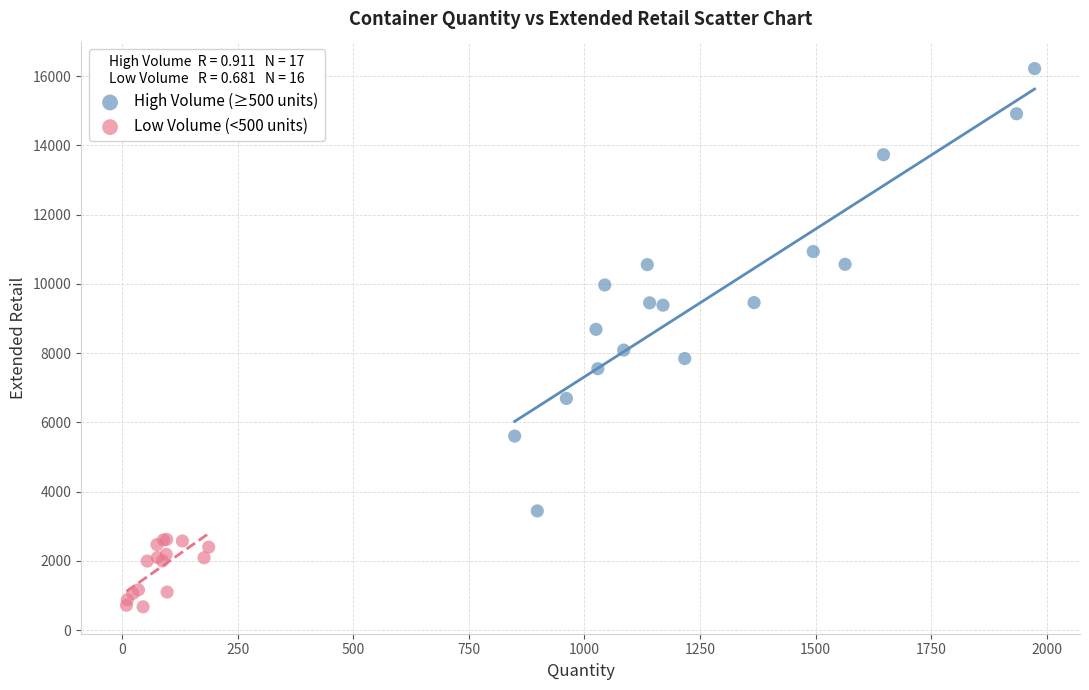

What are all the series names shown in the legend?

High Volume (≥500 units), Low Volume (<500 units)